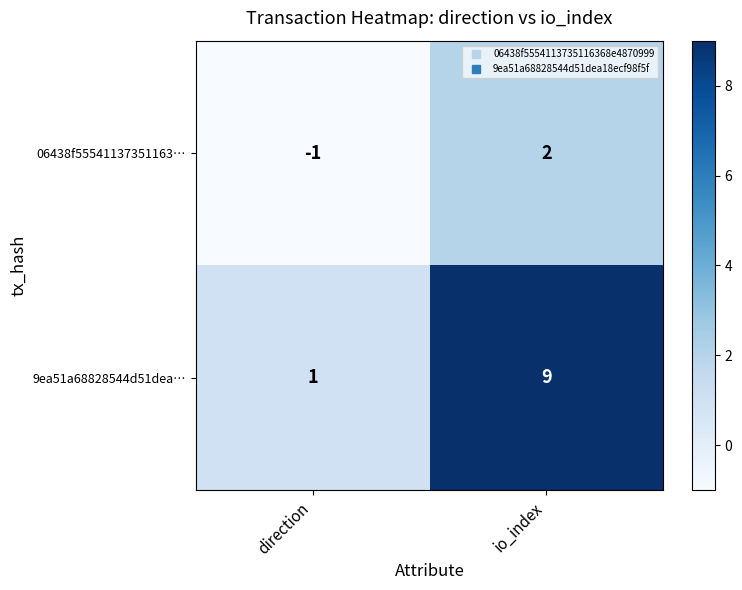

Reading left to right, what are all the values shown in this chart?

06438f55541137351163…: direction=-1	io_index=2
9ea51a68828544d51dea…: direction=1	io_index=9